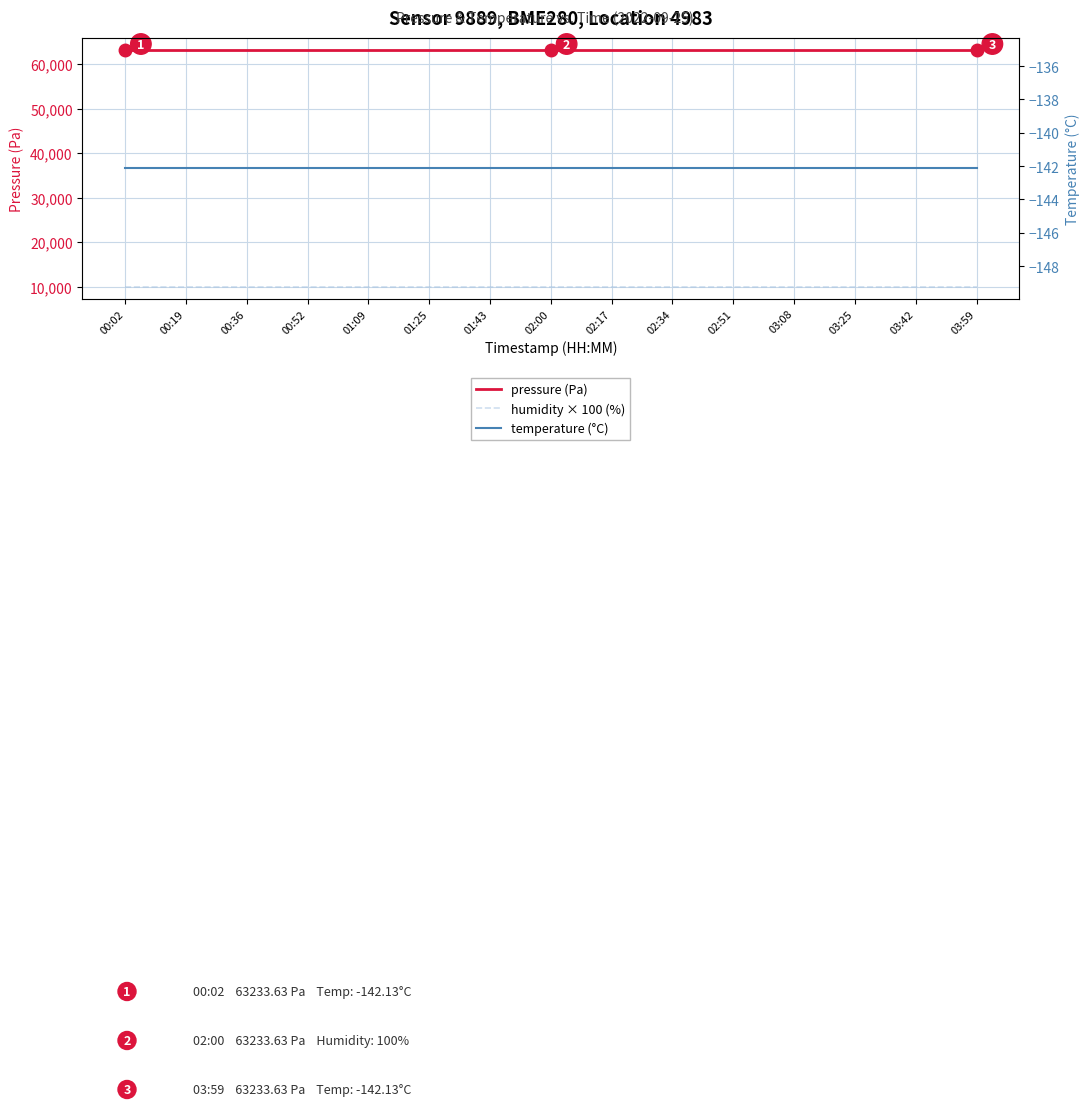

What is the sum of the pressure (Pa) values at 01:25 and 02:17?

126467.3